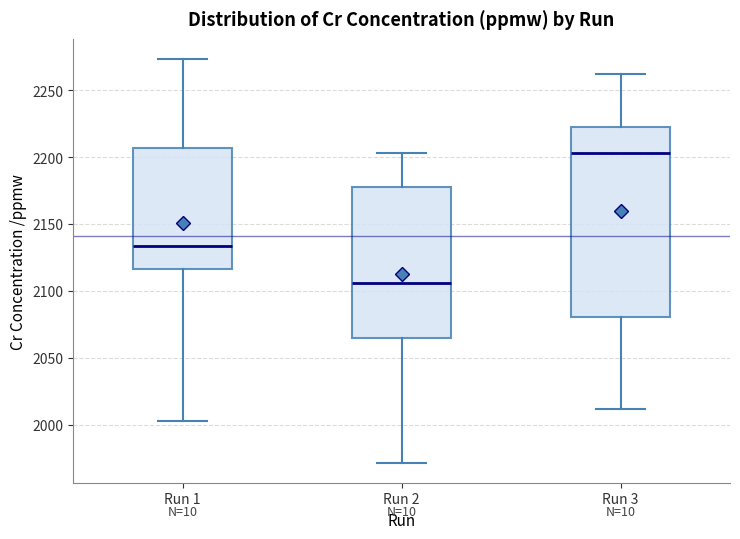

Reading left to right, transcribe this box plot: for each box, give where its median line is, the range the box spans, and where its two whiskers end, as read against the y-axis. The values are not printed on the chart, so give them approximately, as read against the axis.

Run 1: median 2135, box 2115 to 2205, whiskers 2005 to 2275
Run 2: median 2105, box 2065 to 2180, whiskers 1970 to 2205
Run 3: median 2205, box 2080 to 2225, whiskers 2010 to 2260